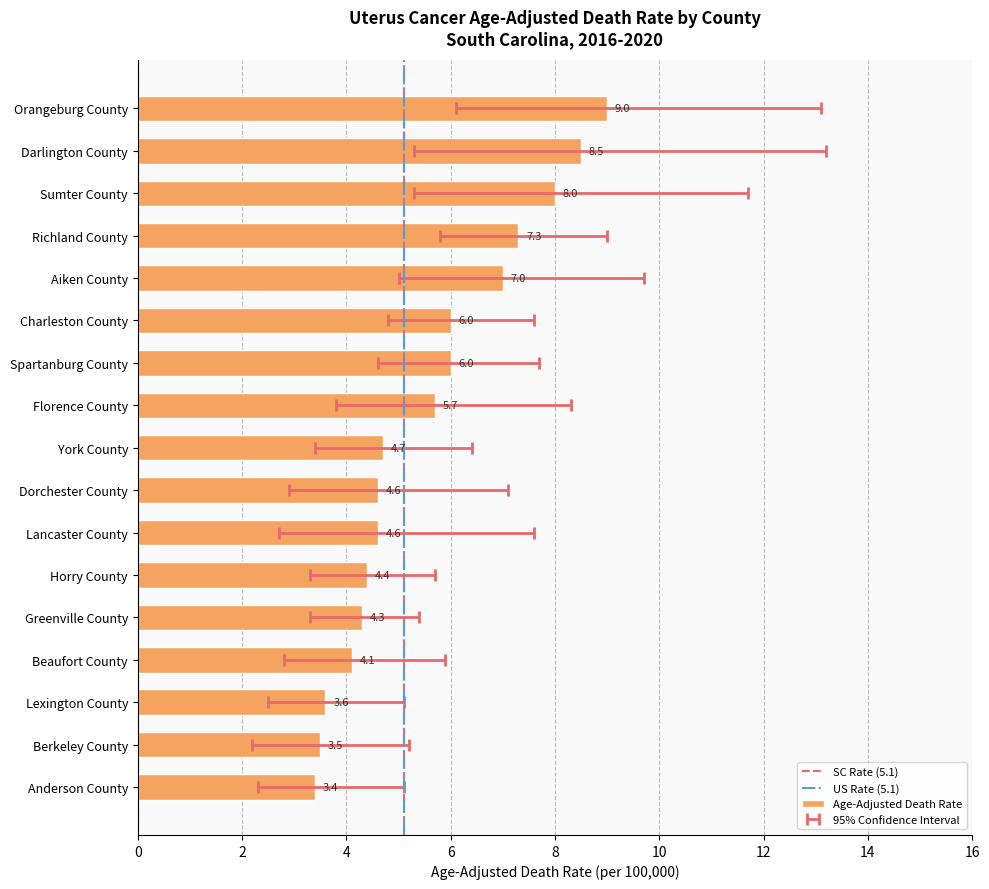

At which category is the sum across all series the highest?

Orangeburg County